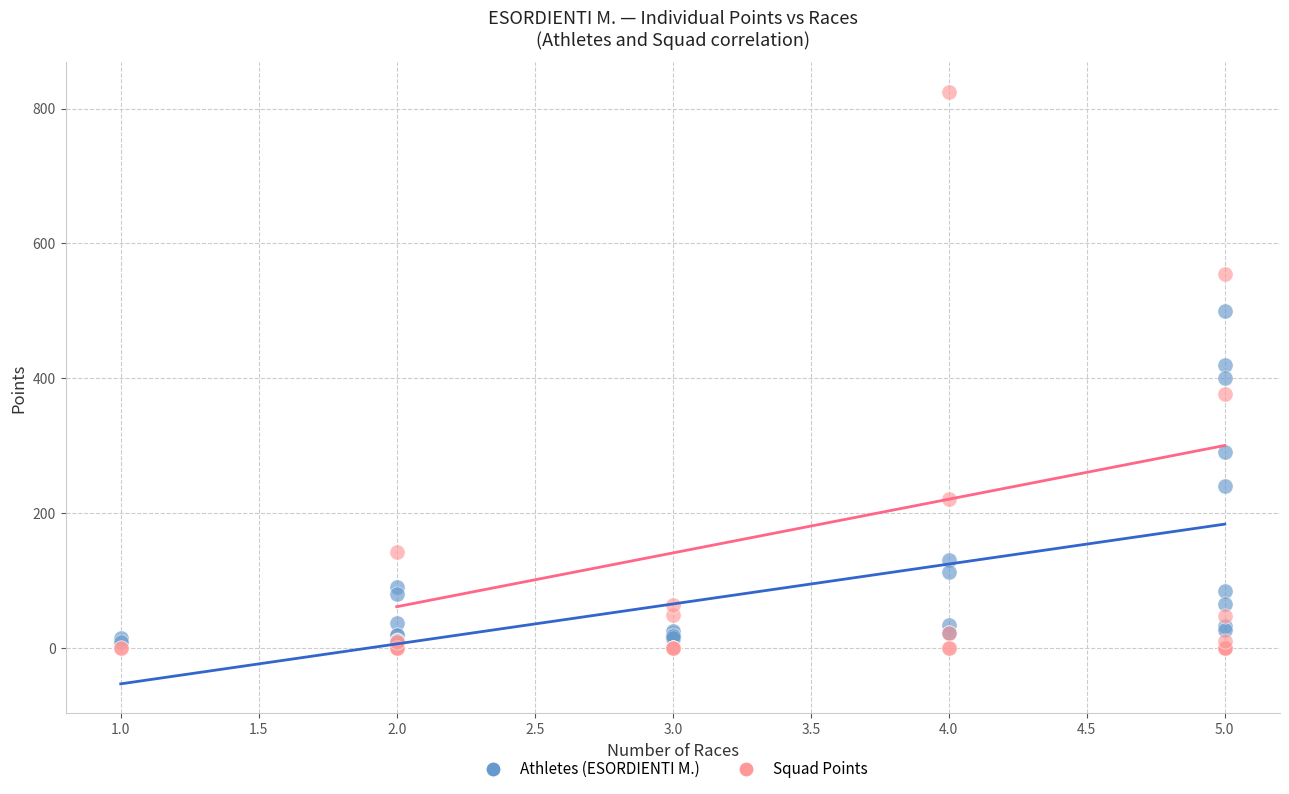

What are all the series names shown in the legend?

Athletes (ESORDIENTI M.), Squad Points